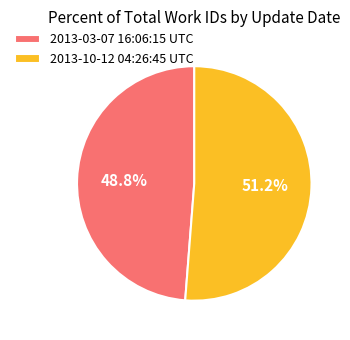

Combined, do 2013-10-12 04:26:45 UTC and 2013-03-07 16:06:15 UTC account for over 50%?

Yes